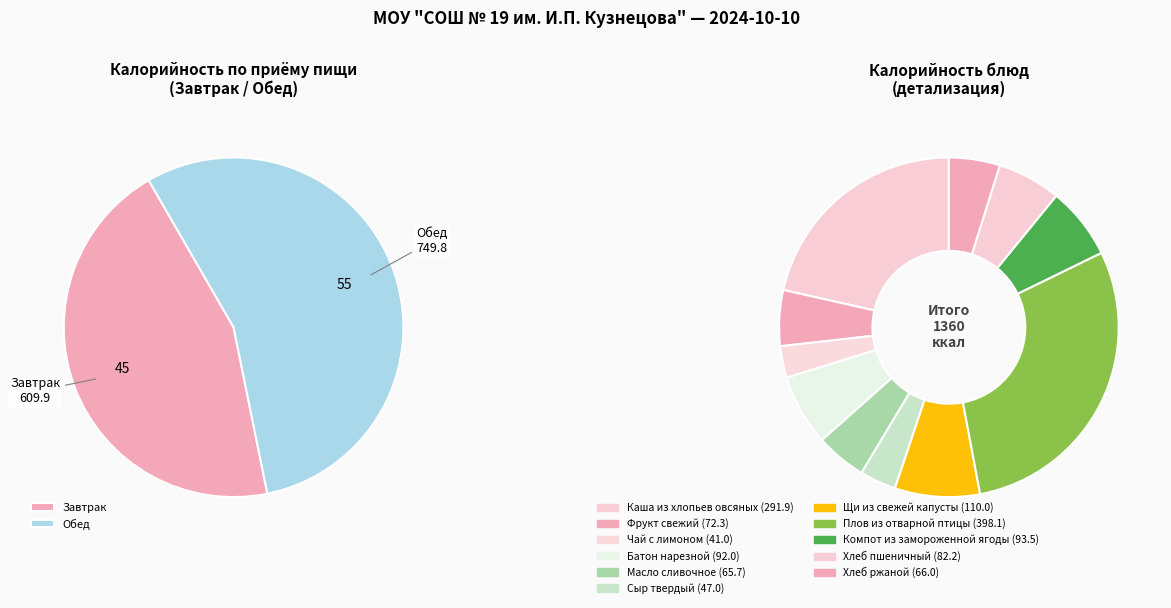

Combined, what portion of the pie is Компот из замороженной ягоды and Щи из свежей капусты?

15.0%